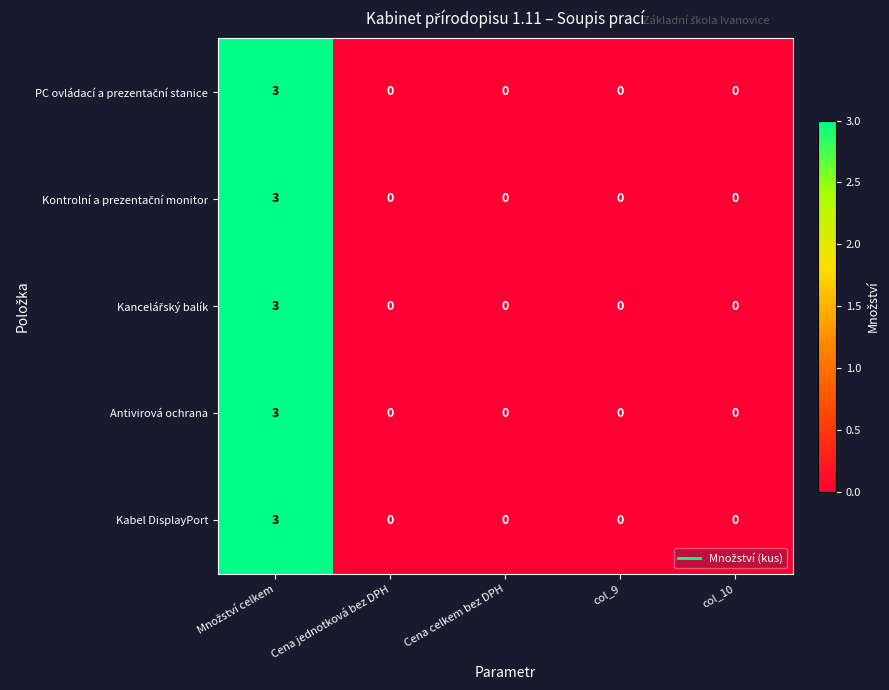

Is it true that Kabel DisplayPort equals 2 at col_10?

False